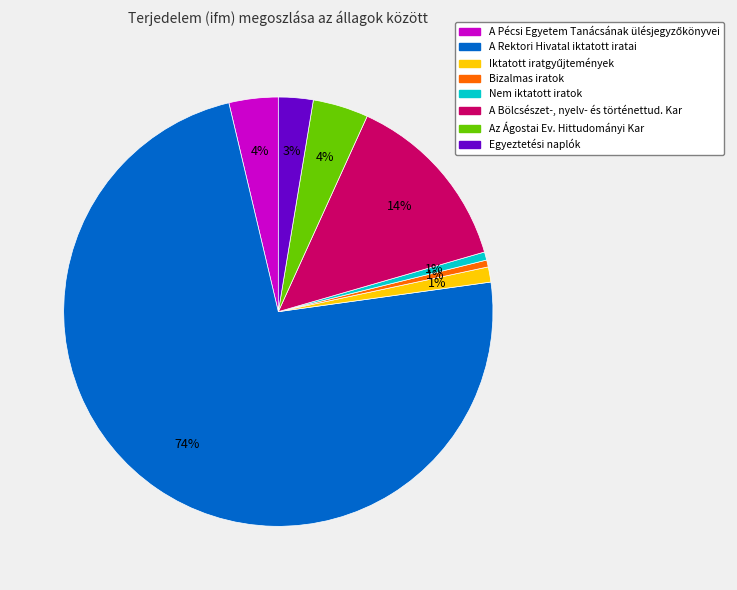

To the nearest percent, what is the average slice percentage?

12%